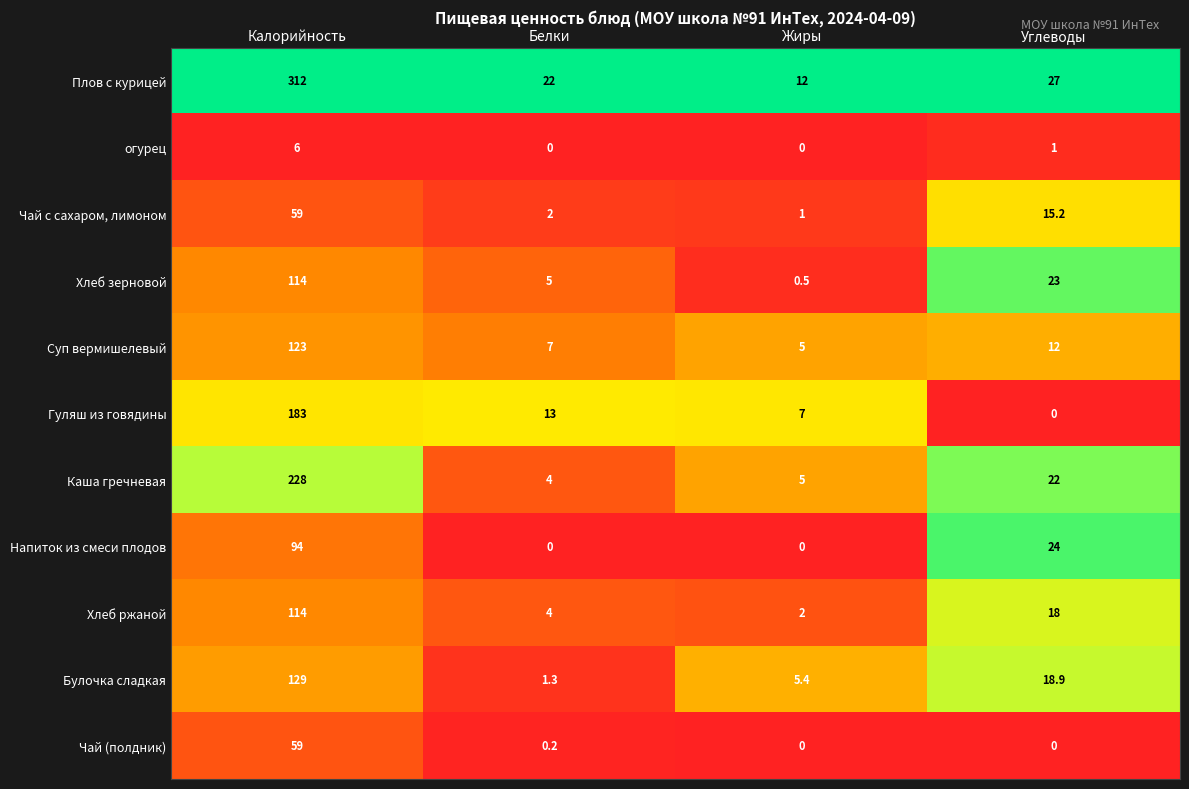

Count the number of data series in this chart.

11